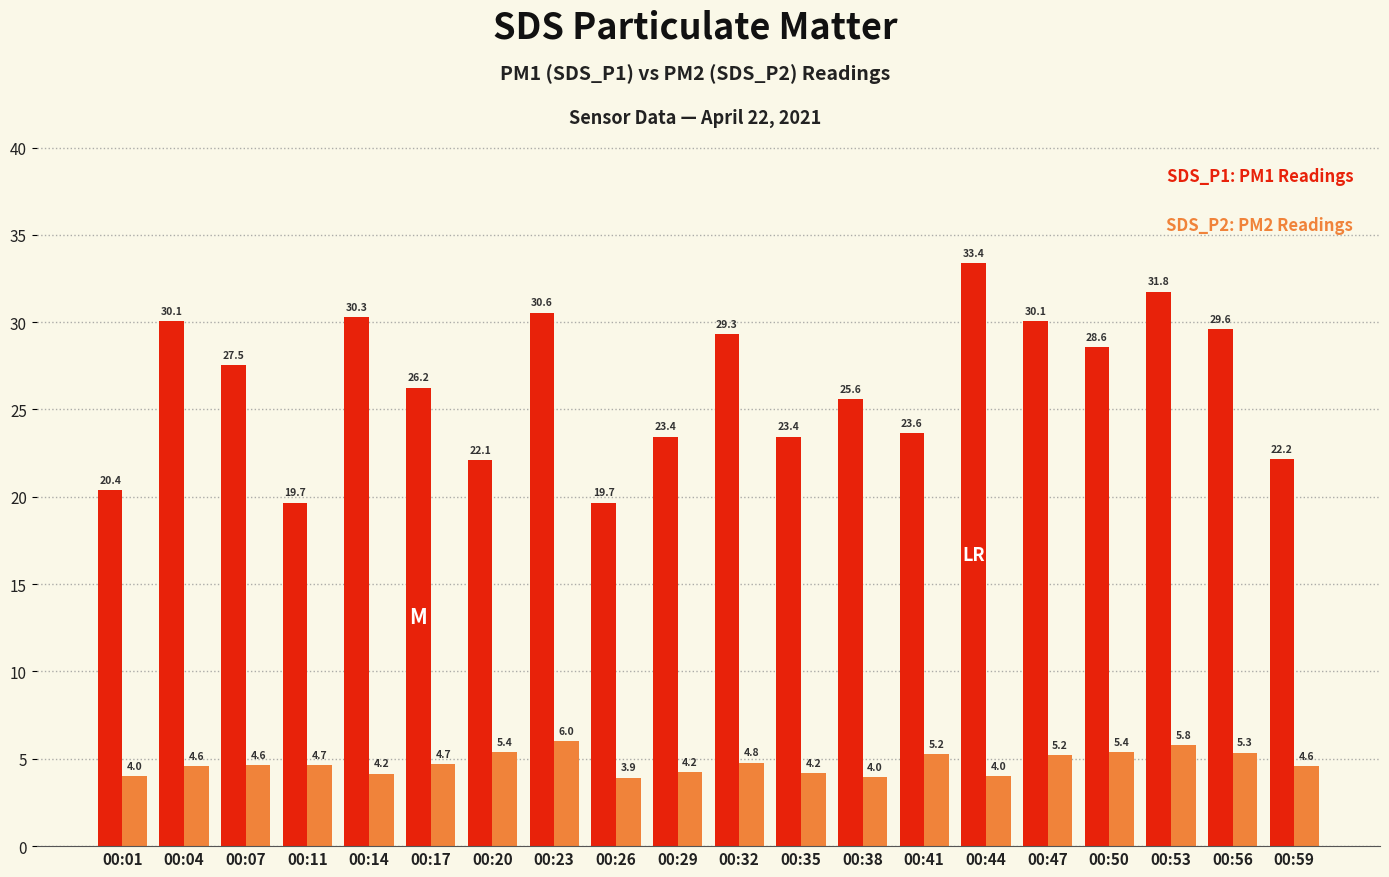

What is the greatest value displayed?

33.4